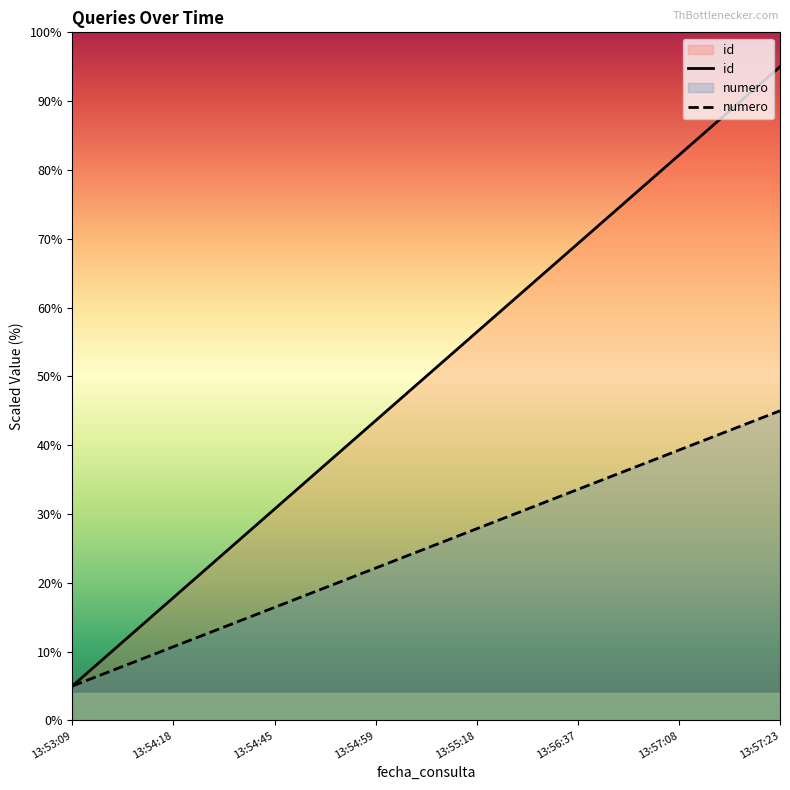

Which category has the lowest value in the id series?

13:53:09